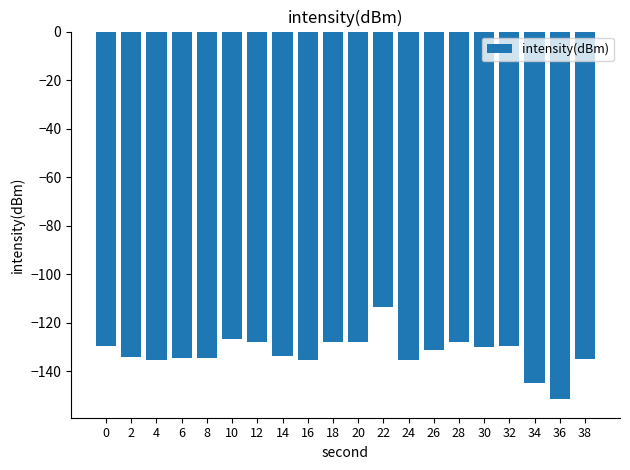

What is the value of the 19th bar from the left?

-151.6